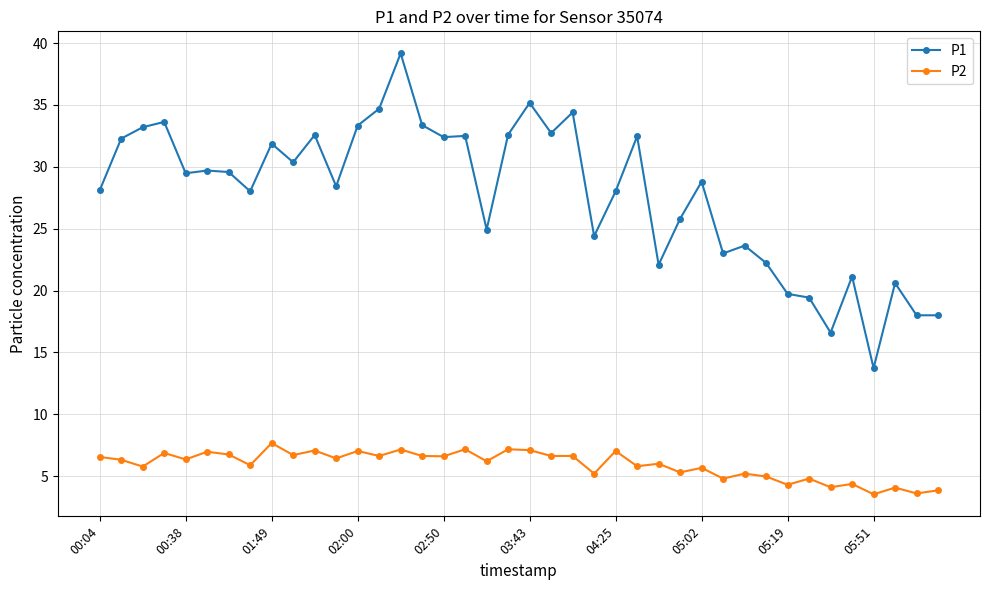

Which series has the largest total across all categories?

P1